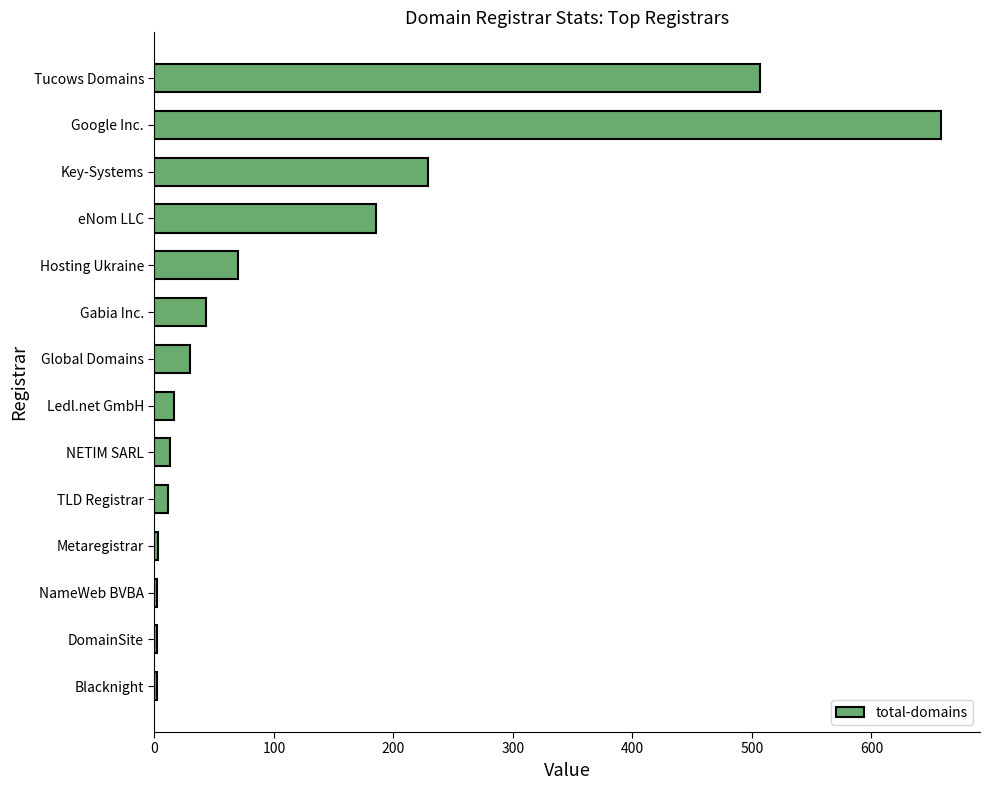

Between eNom LLC and Blacknight, which is larger?

eNom LLC